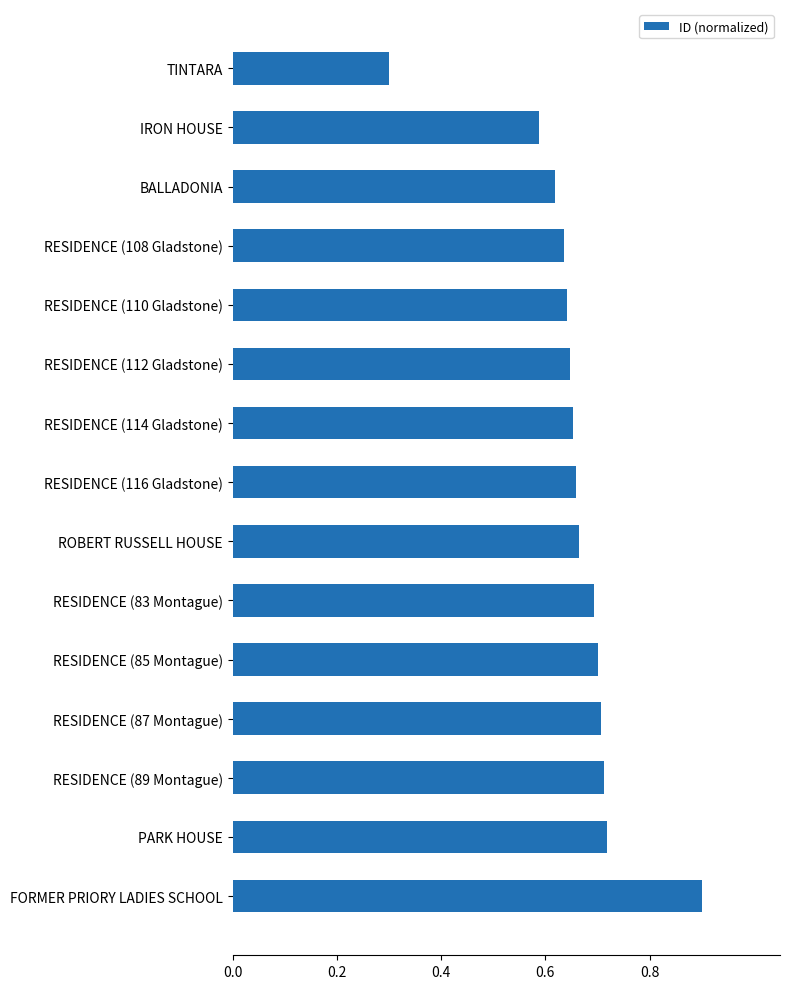

How many distinct data groups are displayed?

1